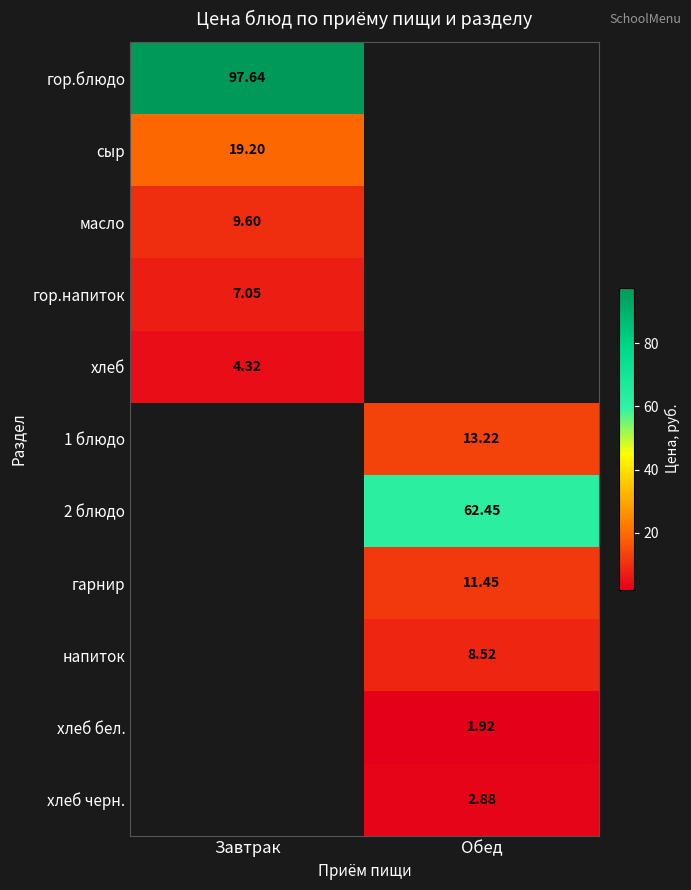

How many categories are shown in the chart?

2